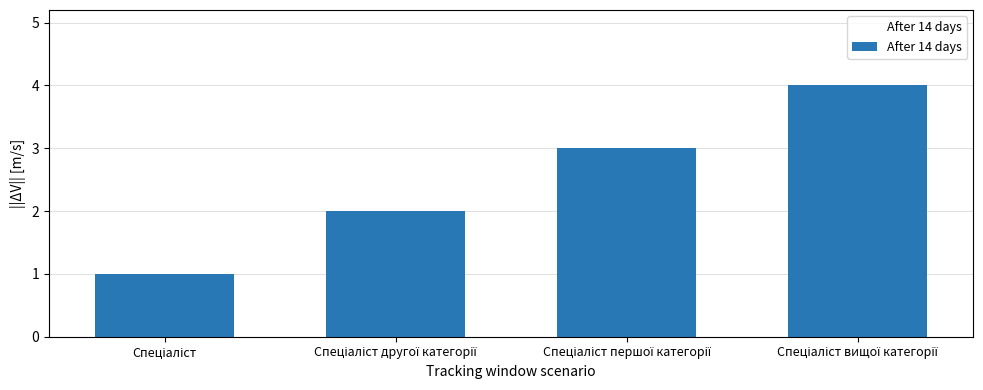

Reading left to right, transcribe all the data shown in this chart.

Спеціаліст=1	Спеціаліст другої категорії=2	Спеціаліст першої категорії=3	Спеціаліст вищої категорії=4